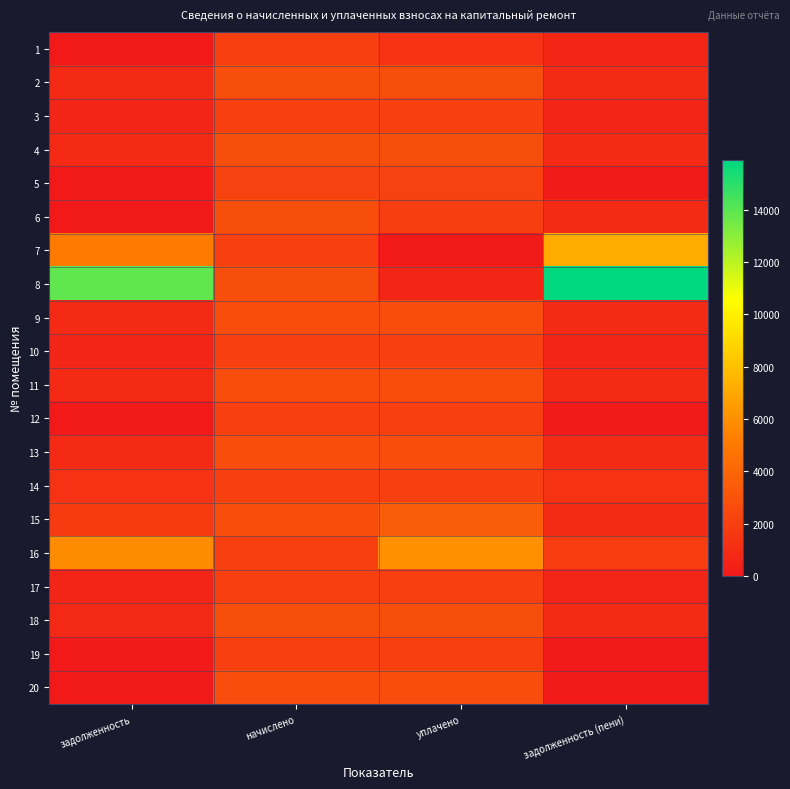

Reading right to left, list all the values displayed in this chart.

1: задолженность (пени)=692.1	уплачено=1347.0	начислено=2038.9	задолженность=0.2
2: задолженность (пени)=924.2	уплачено=2772.6	начислено=2772.6	задолженность=924.2
3: задолженность (пени)=674.7	уплачено=2024.2	начислено=2024.2	задолженность=674.7
4: задолженность (пени)=914.4	уплачено=2743.1	начислено=2743.1	задолженность=914.4
5: задолженность (пени)=0.0	уплачено=2064.7	начислено=2064.7	задолженность=0.0
6: задолженность (пени)=923.1	уплачено=1937.0	начислено=2783.7	задолженность=76.4
7: задолженность (пени)=7110.1	уплачено=0.0	начислено=2024.2	задолженность=5085.9
8: задолженность (пени)=15896.3	уплачено=734.3	начислено=2750.5	задолженность=13880.1
9: задолженность (пени)=903.3	уплачено=2710.0	начислено=2710.0	задолженность=903.3
10: задолженность (пени)=674.7	уплачено=2024.2	начислено=2024.2	задолженность=674.7
11: задолженность (пени)=891.0	уплачено=2673.1	начислено=2673.1	задолженность=891.0
12: задолженность (пени)=0.0	уплачено=2038.9	начислено=2038.9	задолженность=0.0
13: задолженность (пени)=899.6	уплачено=2698.9	начислено=2698.9	задолженность=899.6
14: задолженность (пени)=1354.4	уплачено=2031.5	начислено=2031.5	задолженность=1354.4
15: задолженность (пени)=899.6	уплачено=3596.4	начислено=2698.9	задолженность=1797.2
16: задолженность (пени)=1819.8	уплачено=6008.8	начислено=1998.4	задолженность=5830.2
17: задолженность (пени)=678.4	уплачено=2035.2	начислено=2035.2	задолженность=678.4
18: задолженность (пени)=878.6	уплачено=2747.8	начислено=2772.6	задолженность=853.7
19: задолженность (пени)=0.0	уплачено=1994.7	начислено=1994.7	задолженность=0.0
20: задолженность (пени)=0.0	уплачено=2724.7	начислено=2724.7	задолженность=0.0